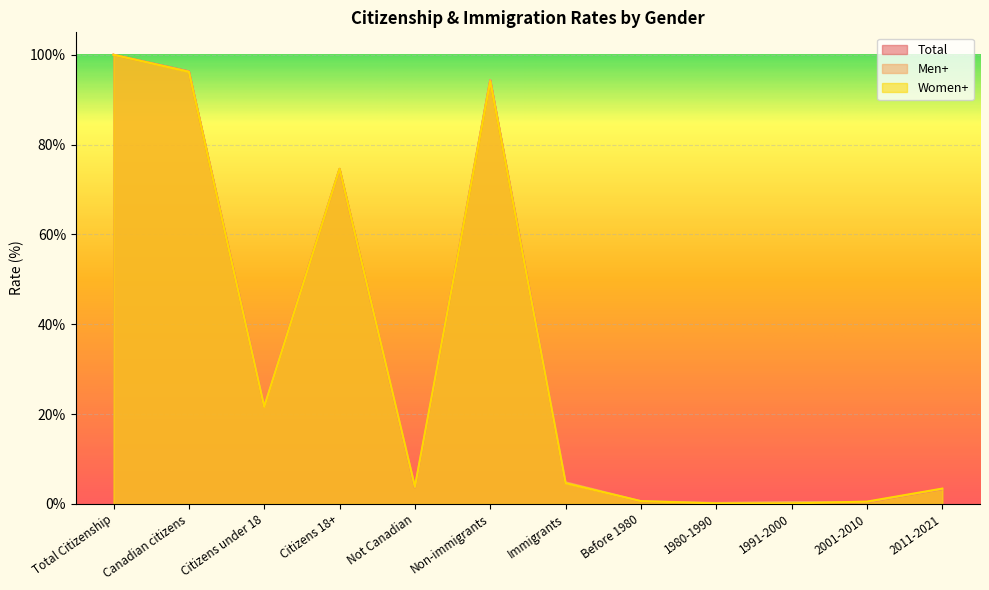

What position from the left is Immigrants?

7